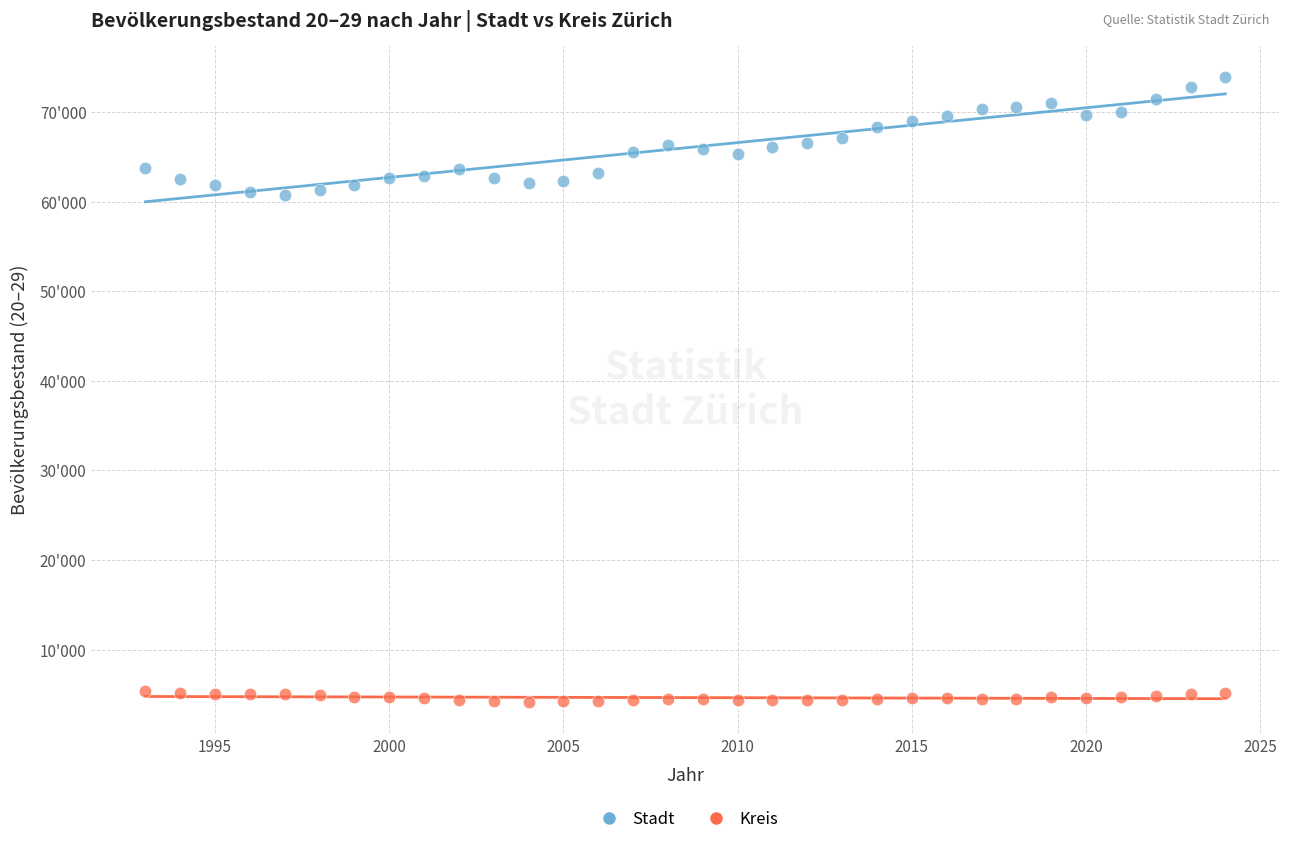

Which series contains the lowest Y value?

Kreis